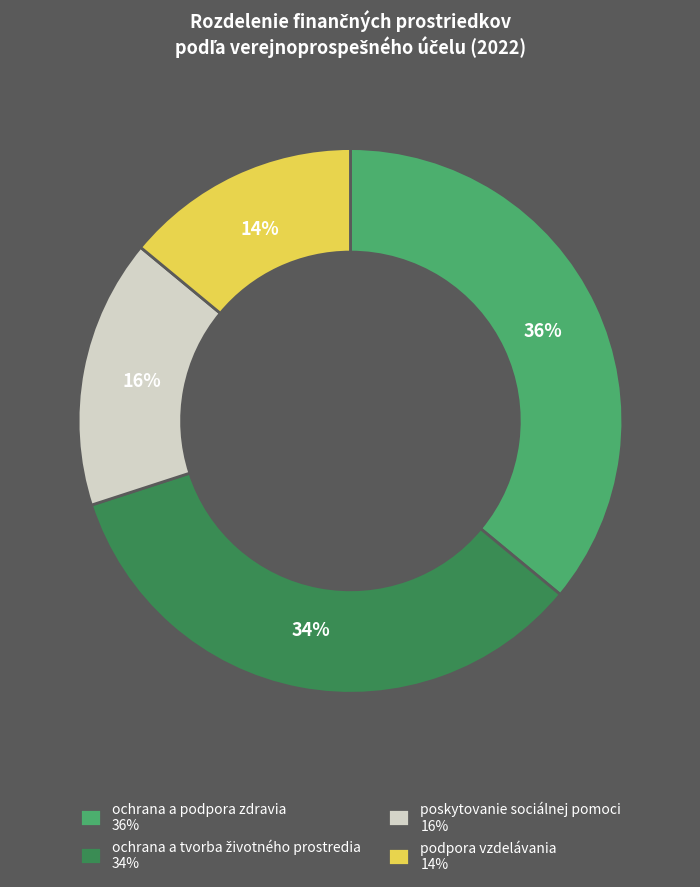

To the nearest percent, what is the average slice percentage?

25%